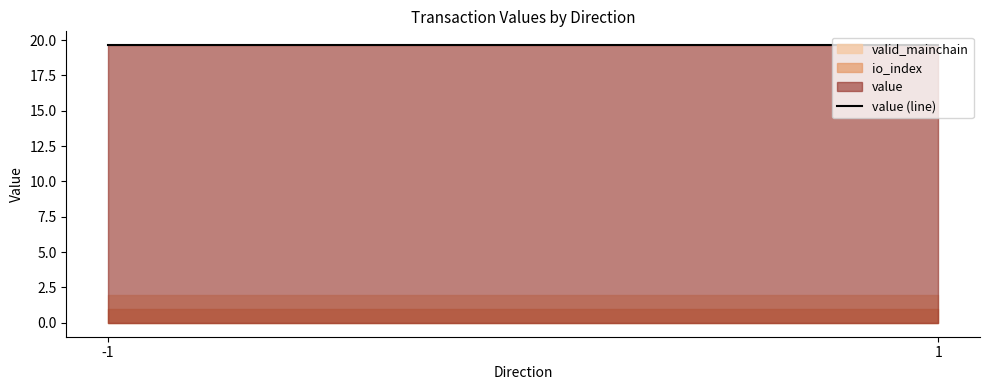

Between 1 and 1, which is larger?

1